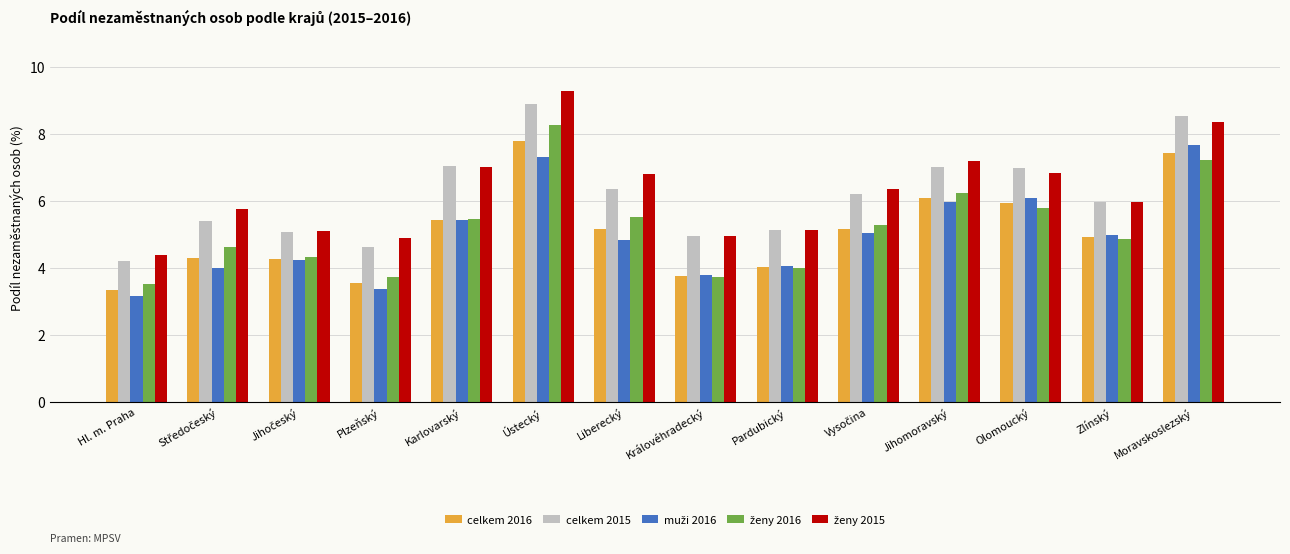

What is the spread (max minus min) of values at Zlínský?

1.1